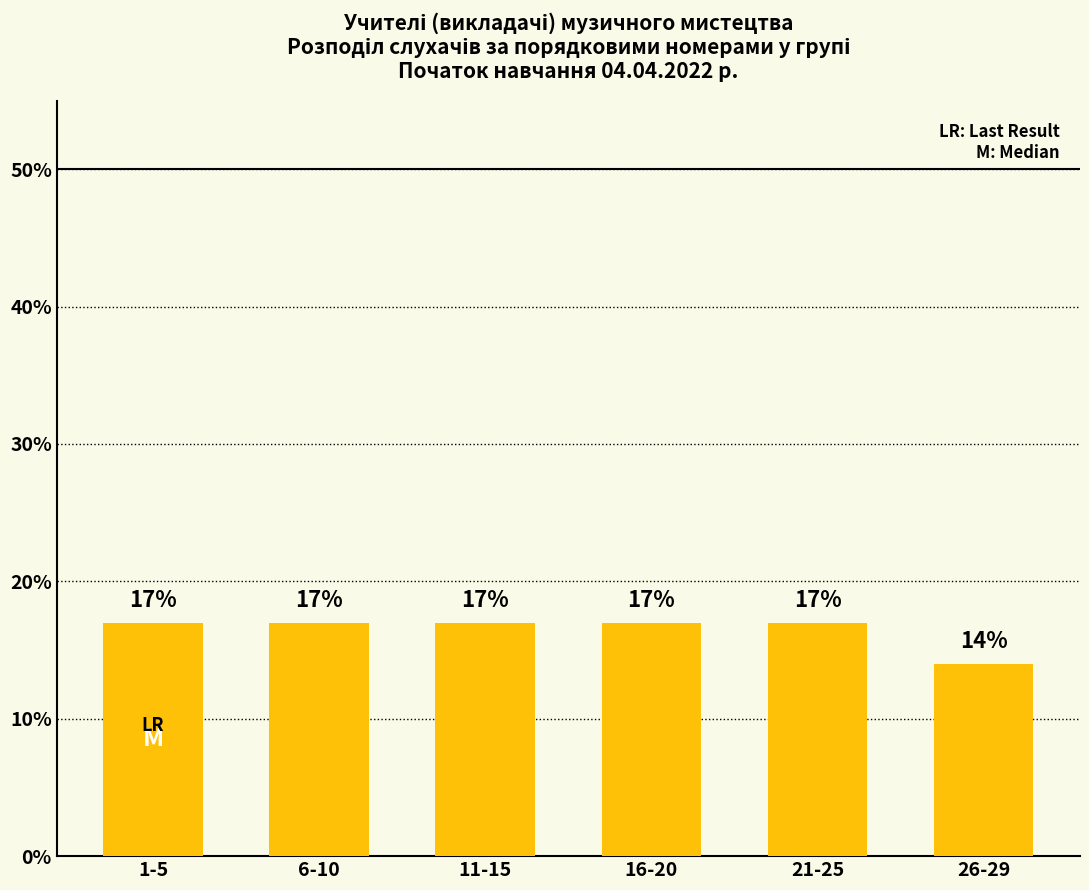

What is the value of the 3rd bar from the left?

17